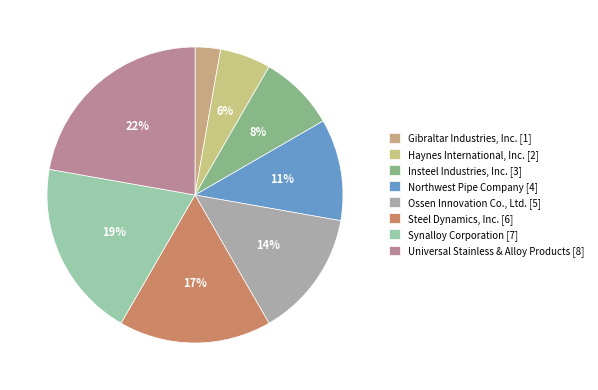

To the nearest percent, what is the combined percentage of Steel Dynamics, Inc. and Gibraltar Industries, Inc.?

19%